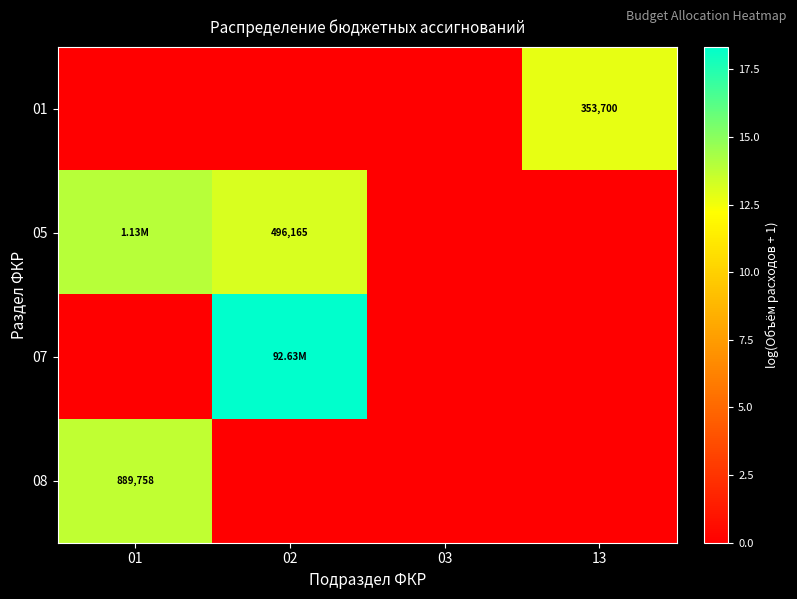

Rank the series at 03 from highest to lowest value.

01, 05, 07, 08